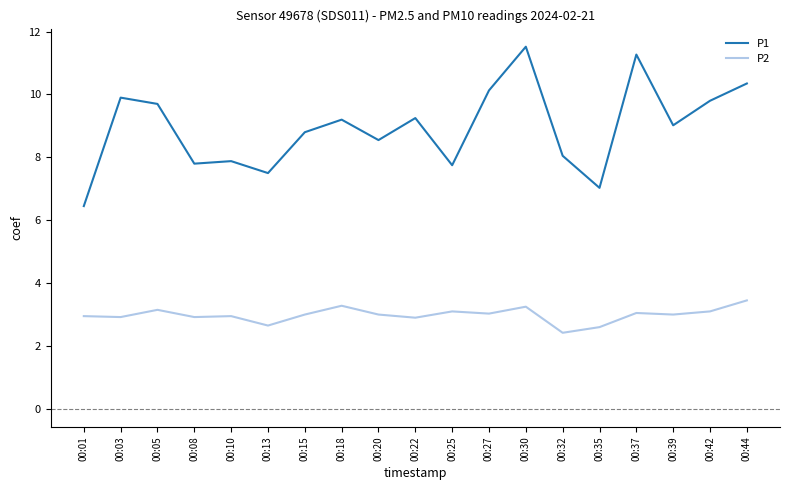

What is the difference between the maximum and minimum values in the P2 series?

1.0